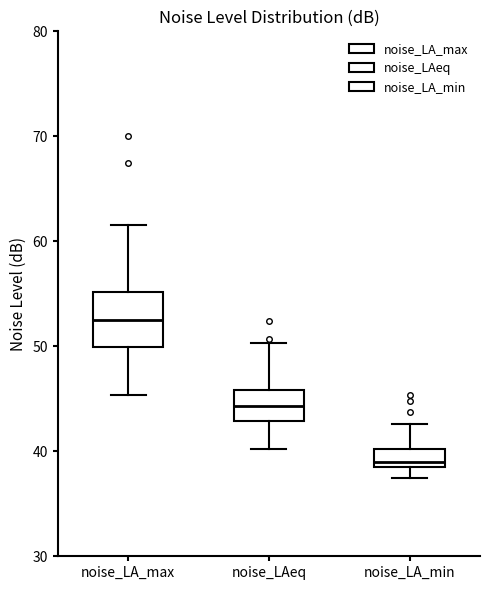

Which box's median line is the lowest?

noise_LA_min